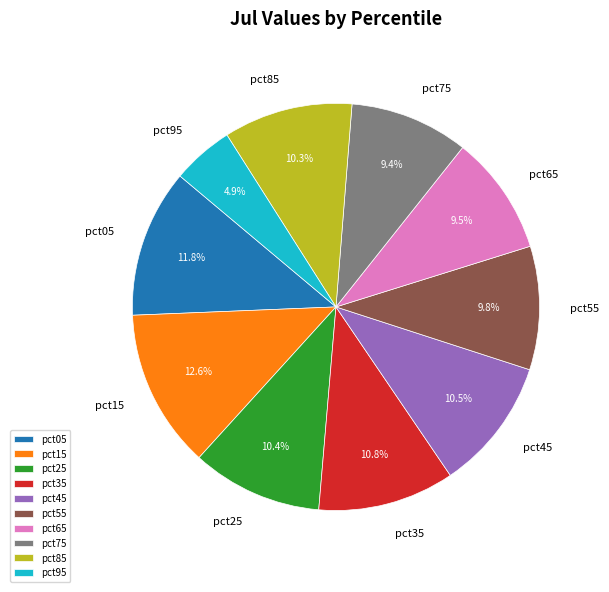

What is the smallest slice in the pie chart?

pct95